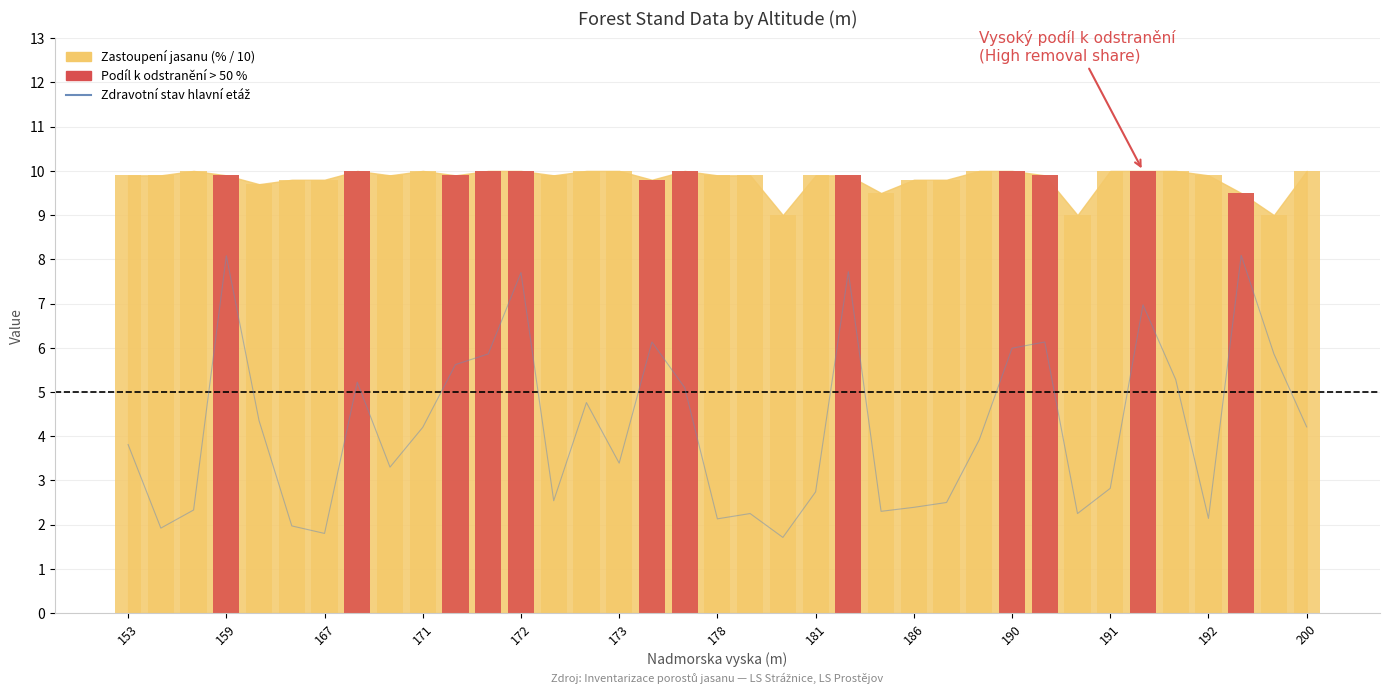

Which series changed the most between 157 and 168?

Zdravotni stav hlavni etaz